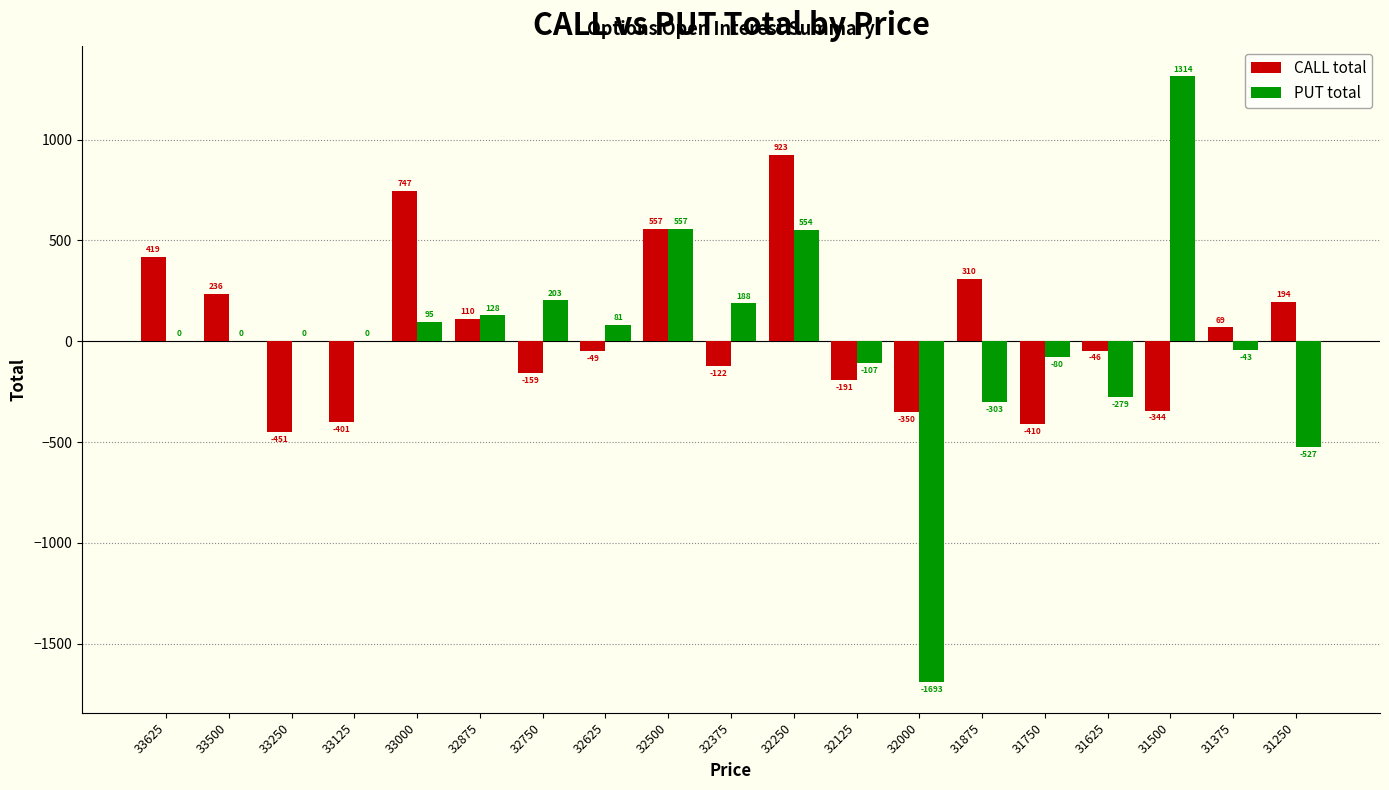

What is the maximum value shown in the chart?

1314